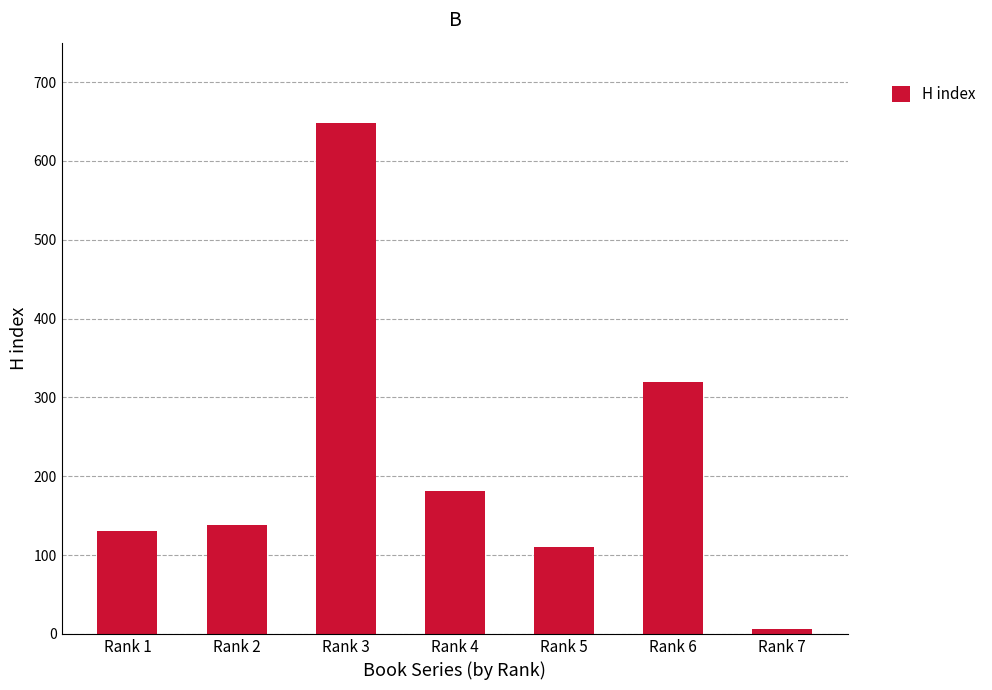

Reading right to left, extract all data points from this chart.

6	320	110	181	648	138	130